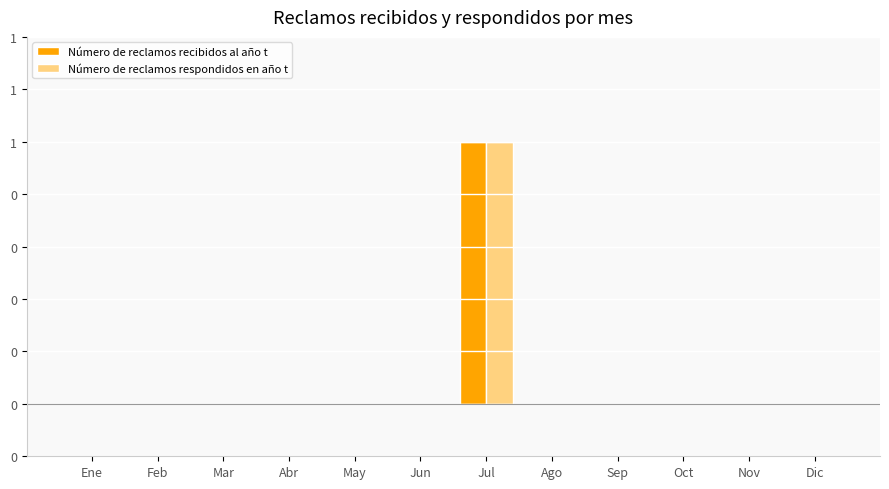

Reading left to right, list all the values displayed in this chart.

Número de reclamos recibidos al año t: 0	0	0	0	0	0	1	0	0	0	0	0
Número de reclamos respondidos en año t: 0	0	0	0	0	0	1	0	0	0	0	0